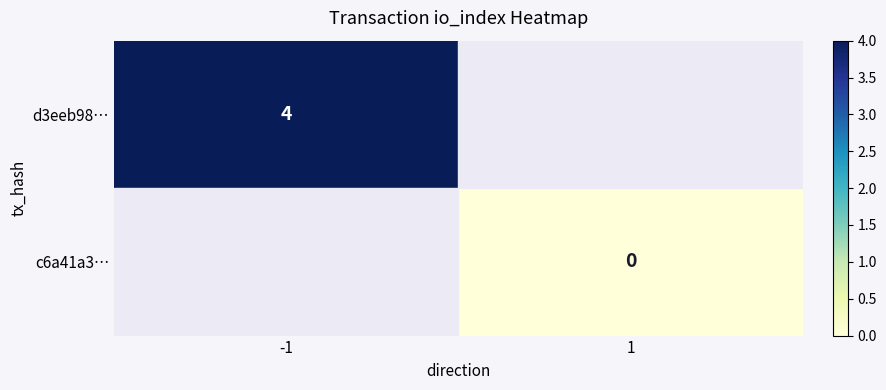

True or false: d3eeb98… has a value of 4 at -1.

True